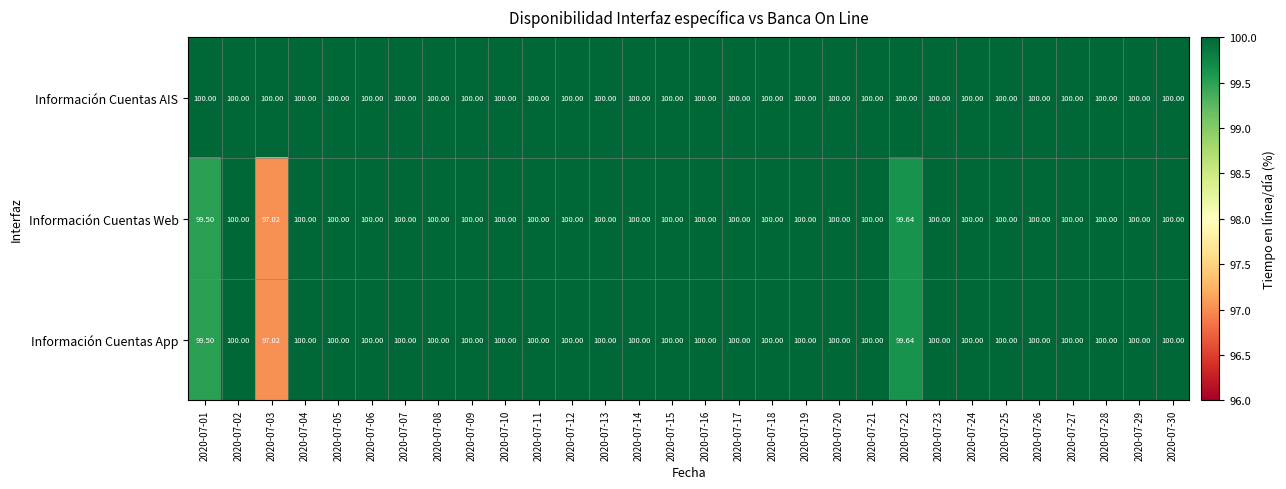

Which series has the largest total across all categories?

Información Cuentas AIS